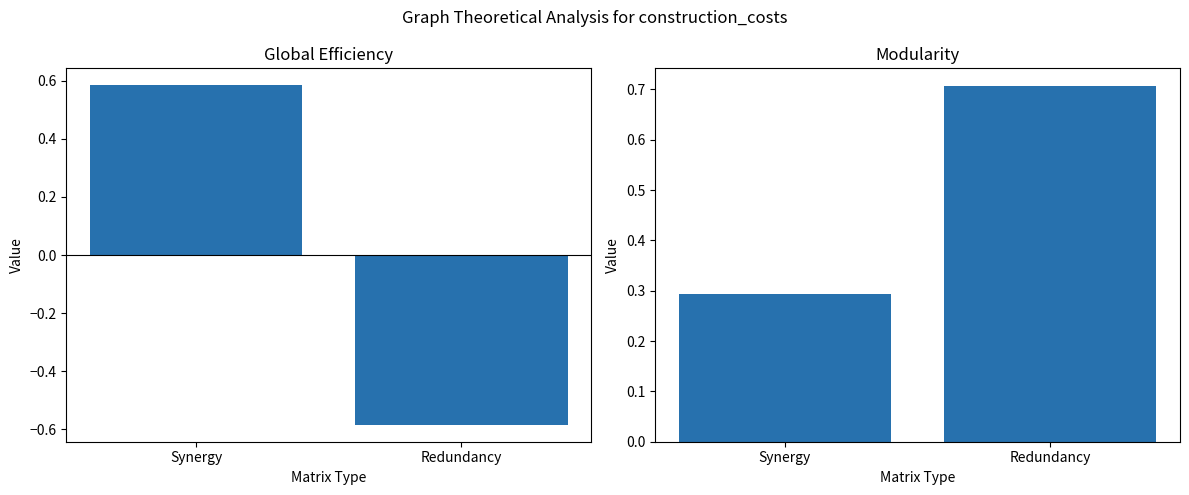

True or false: Global Efficiency has a value of -0.6 at Redundancy.

True